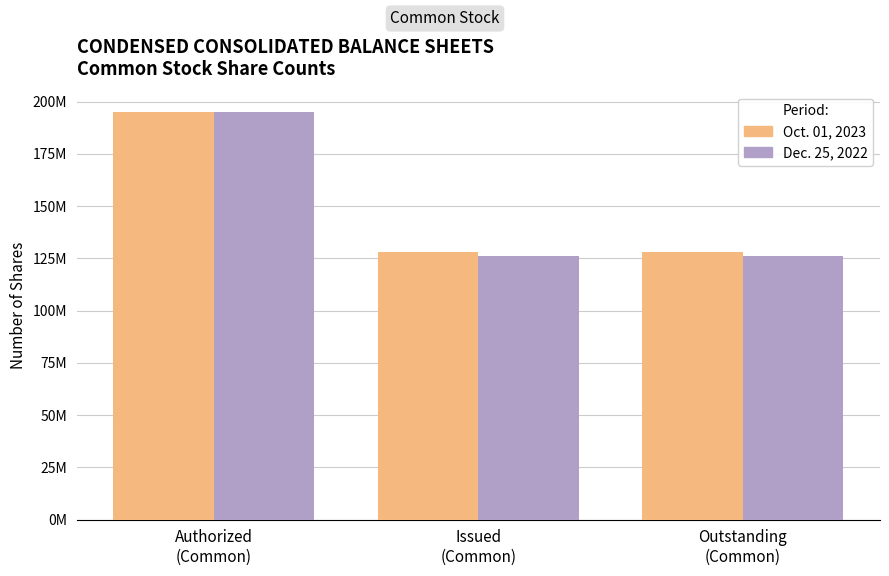

What are all the series names shown in the legend?

Oct. 01, 2023, Dec. 25, 2022